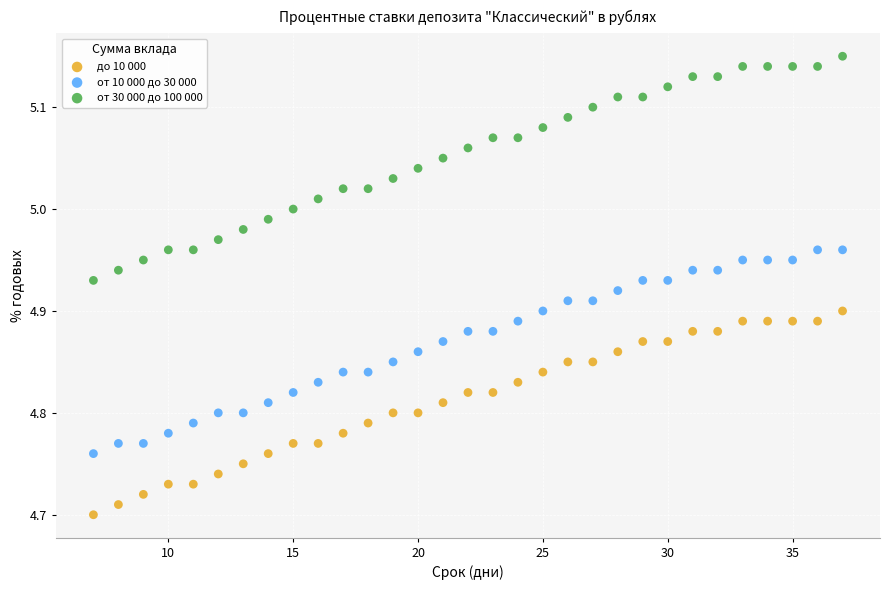

Which series reaches the maximum Y coordinate?

от 30 000 до 100 000